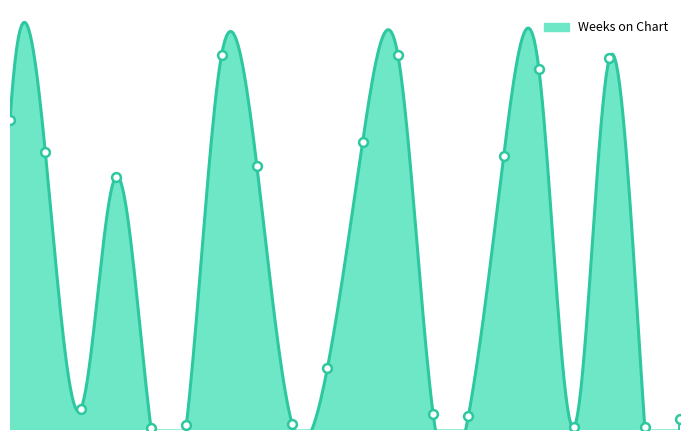

What is the change in value from 5 to 17?

+1